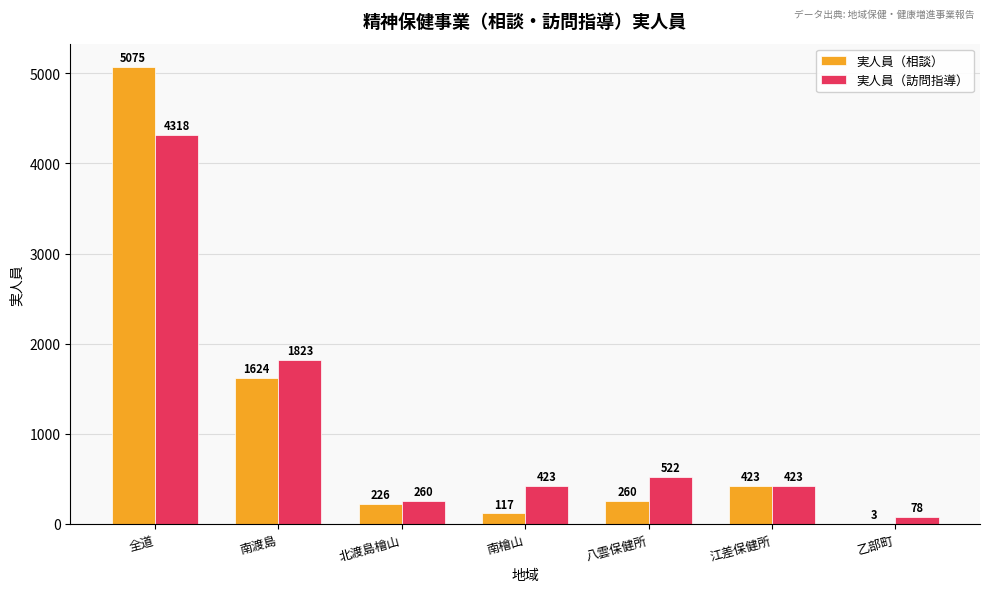

At which category does the chart reach its peak across all series?

全道